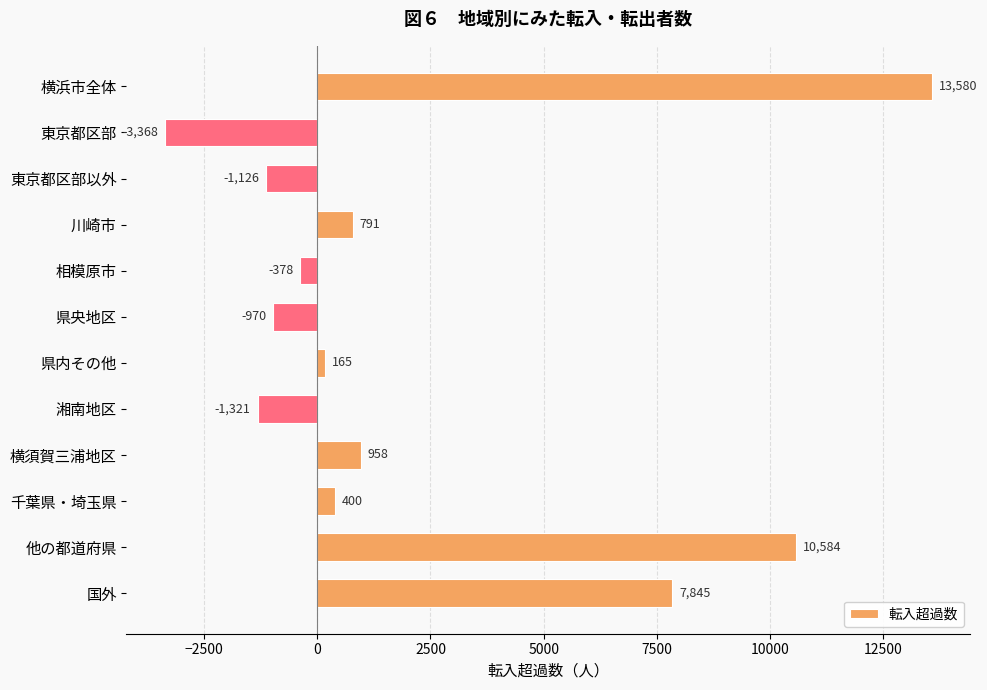

Reading bottom to top, extract all data points from this chart.

7845	10584	400	958	-1321	165	-970	-378	791	-1126	-3368	13580